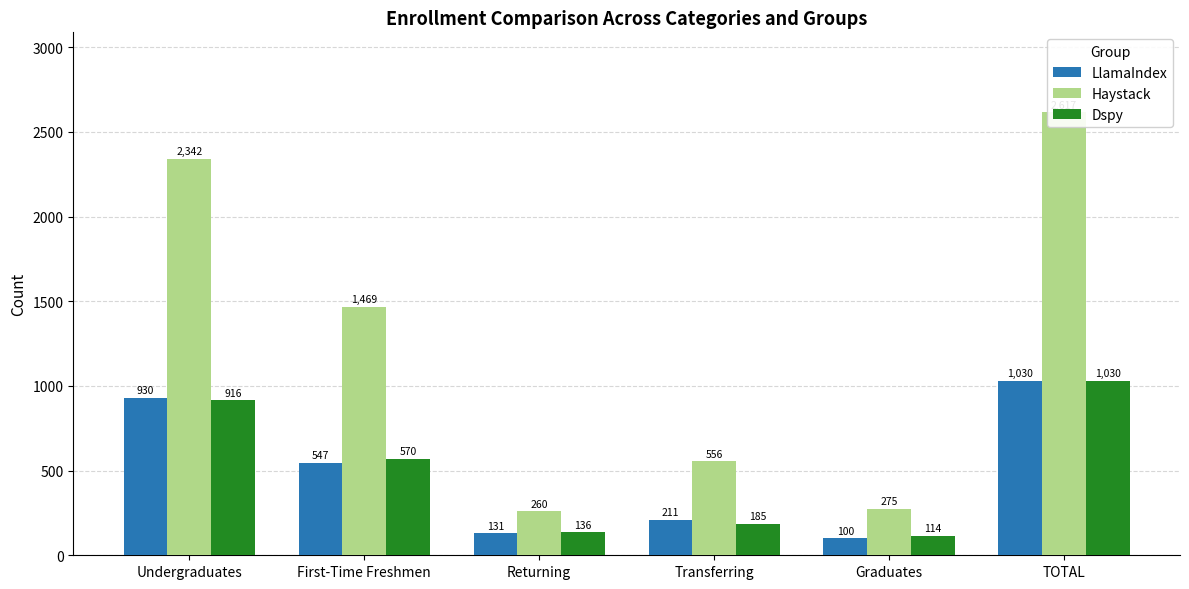

Rank the categories by Haystack value from lowest to highest.

Returning, Graduates, Transferring, First-Time Freshmen, Undergraduates, TOTAL